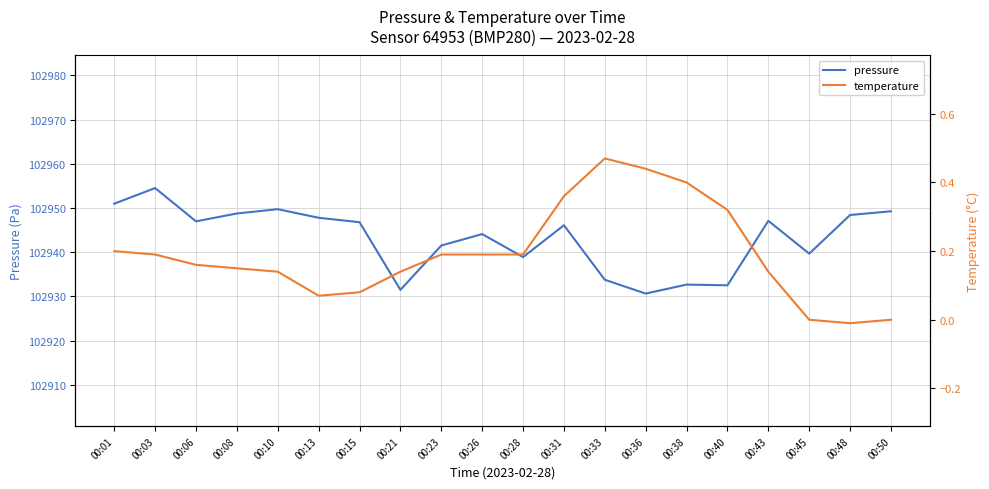

What are all the series names shown in the legend?

pressure, temperature